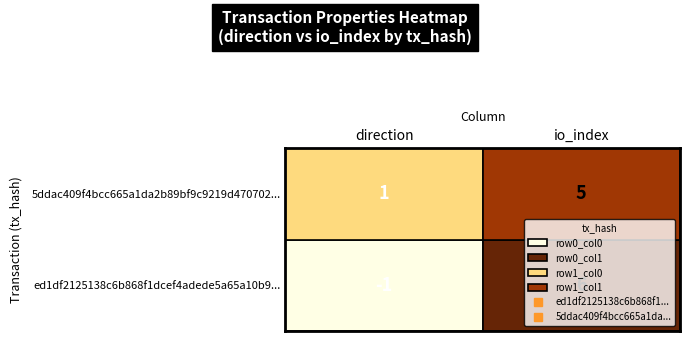

True or false: ed1df2125138c6b868f1dcef4adede5a65a10b9 has a value of -1 at 0.

True